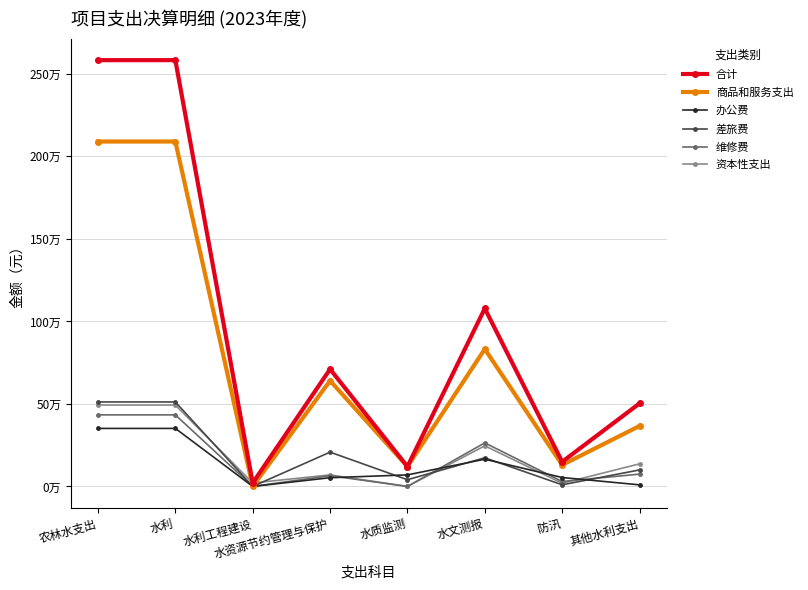

What are all the series names shown in the legend?

合计, 商品和服务支出, 办公费, 差旅费, 维修费, 资本性支出